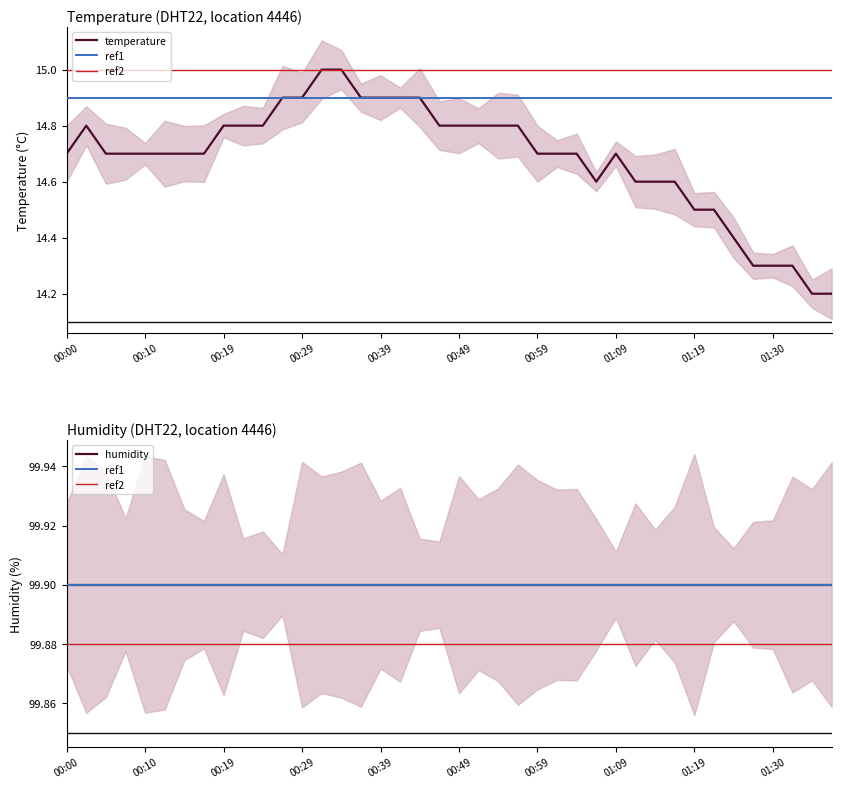

What is the average value?

14.7